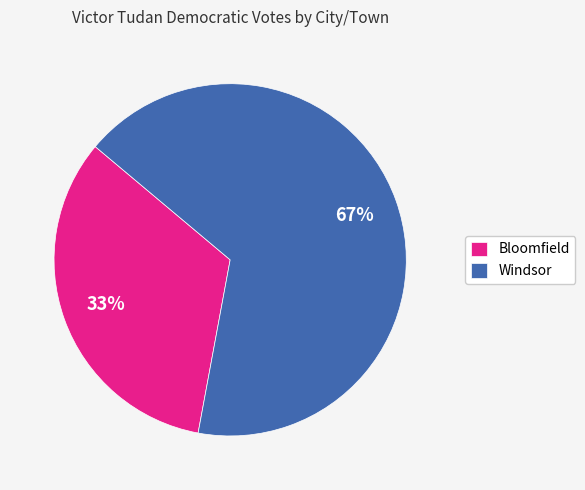

Which has a higher value, Windsor or Bloomfield?

Windsor